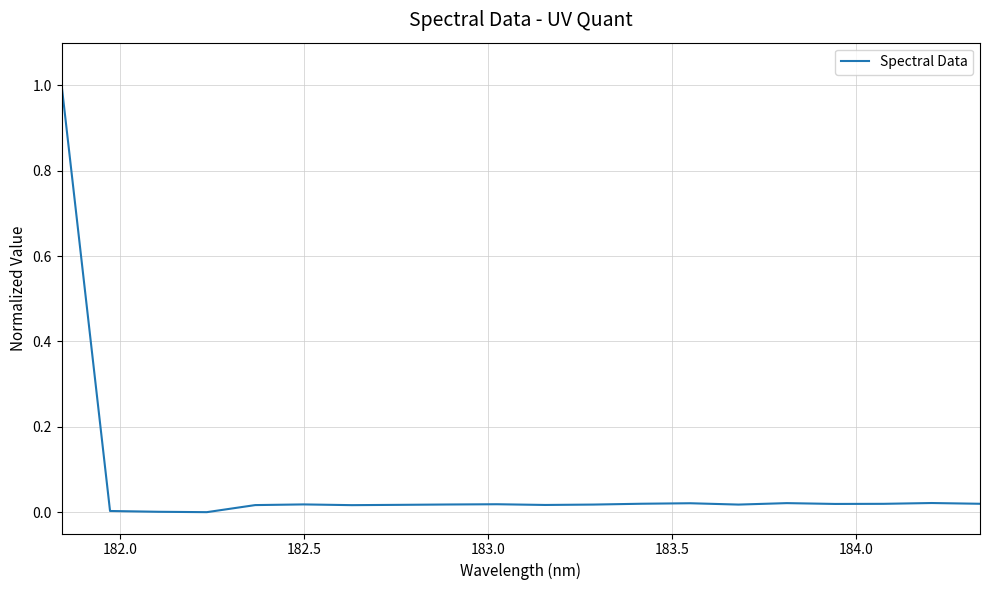

Is this an area chart (filled region under the line)?

No